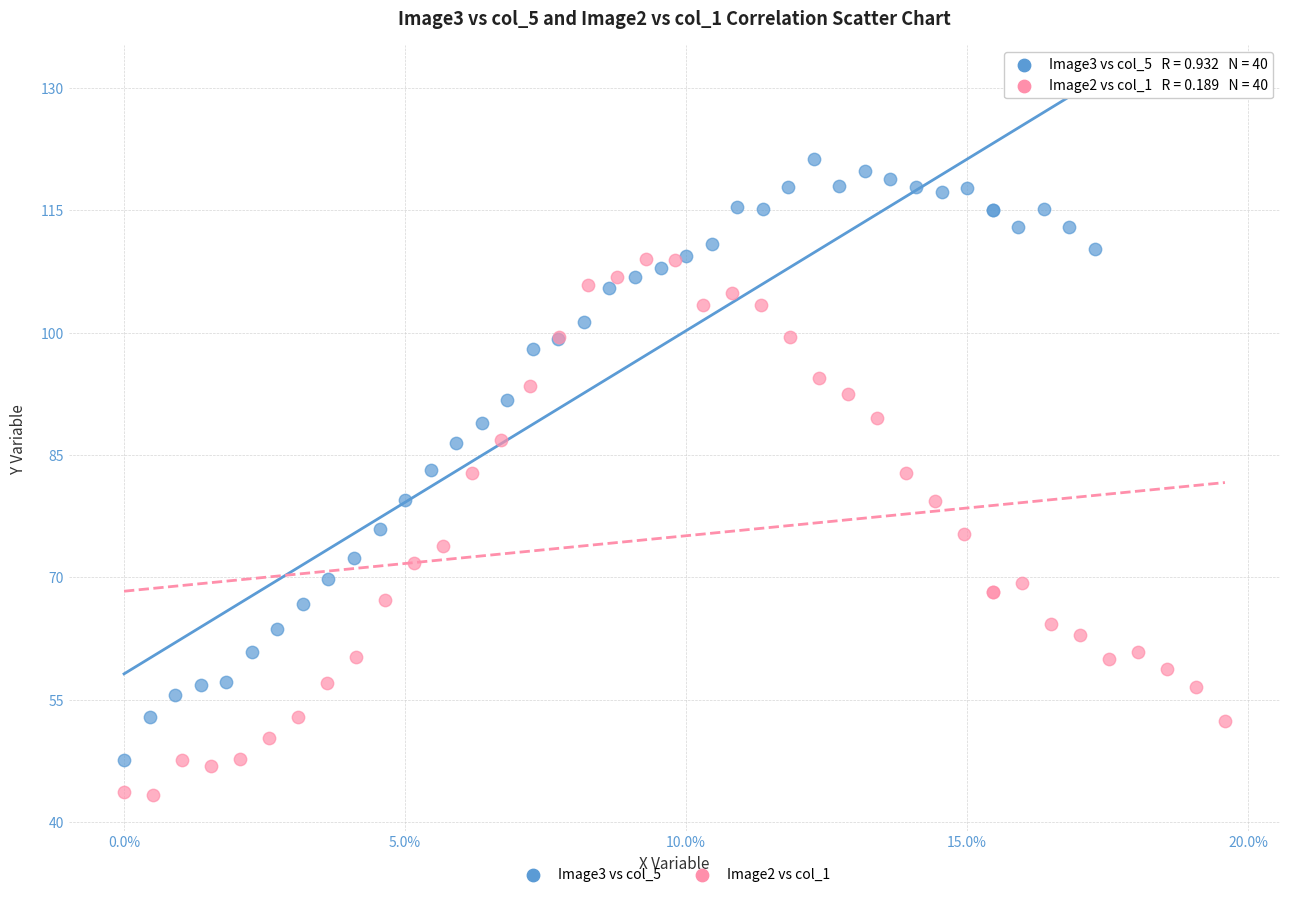

Which series reaches the minimum Y coordinate?

Image2 vs col_1